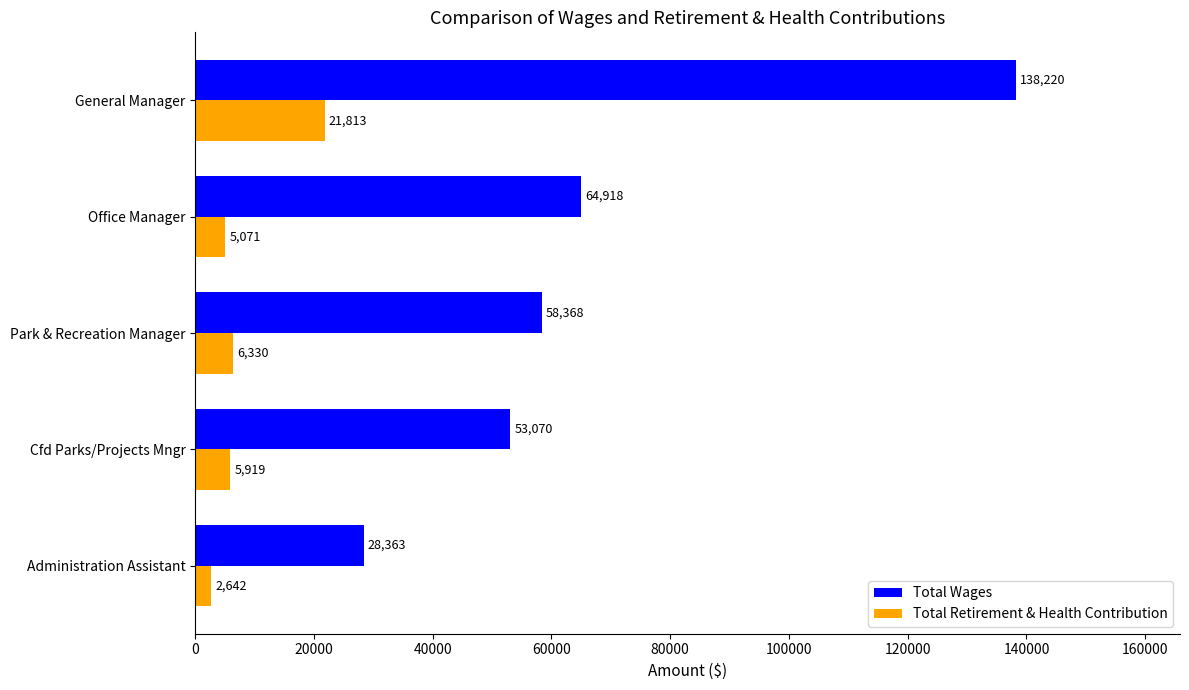

Rank the series by their average value, from highest to lowest.

Total Wages, Total Retirement & Health Contribution